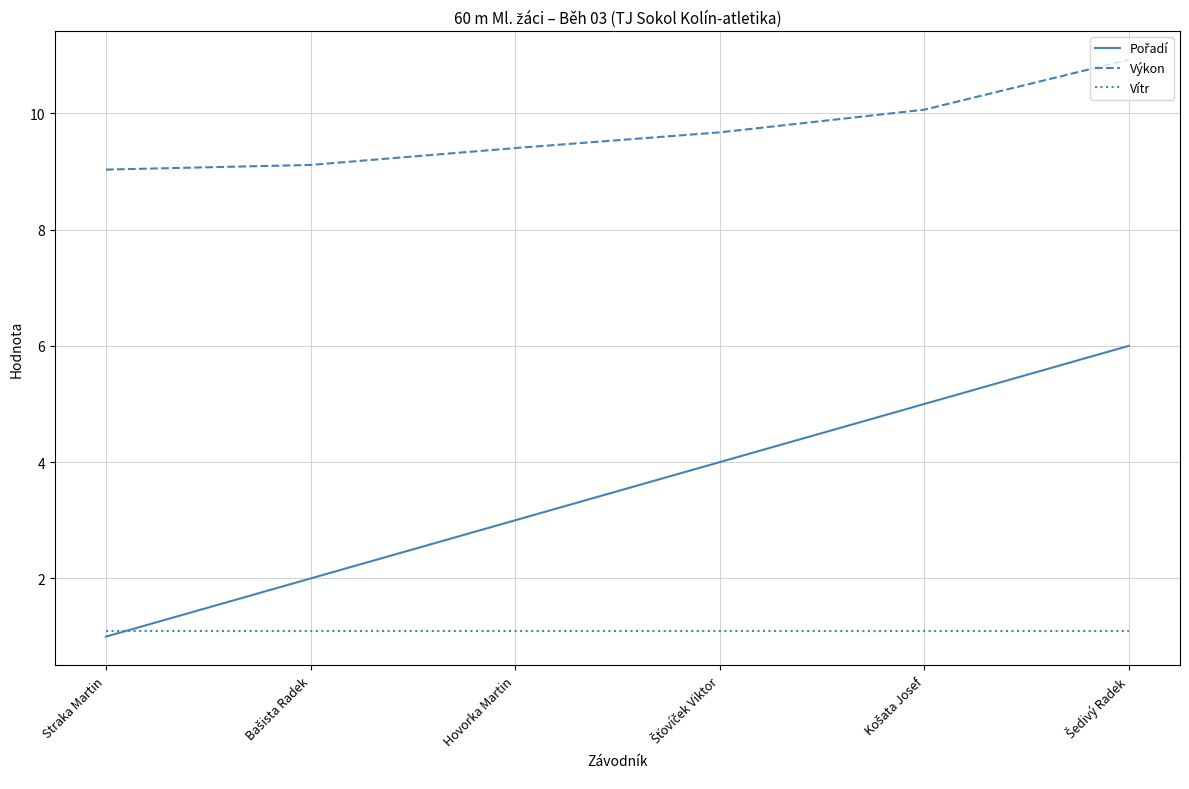

Which series has the largest total across all categories?

Výkon